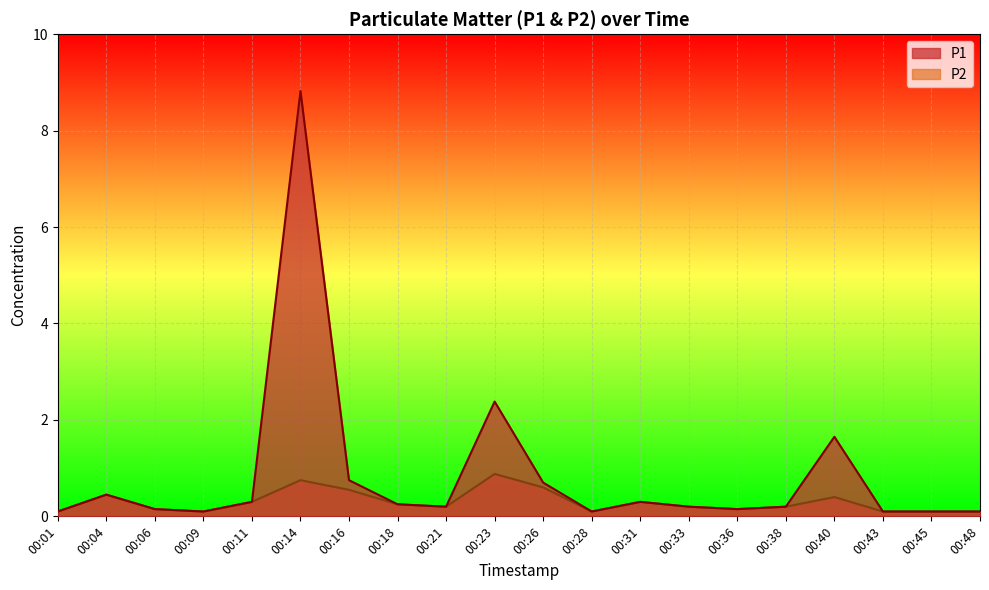

What is the lowest value of the P2 series?

0.1